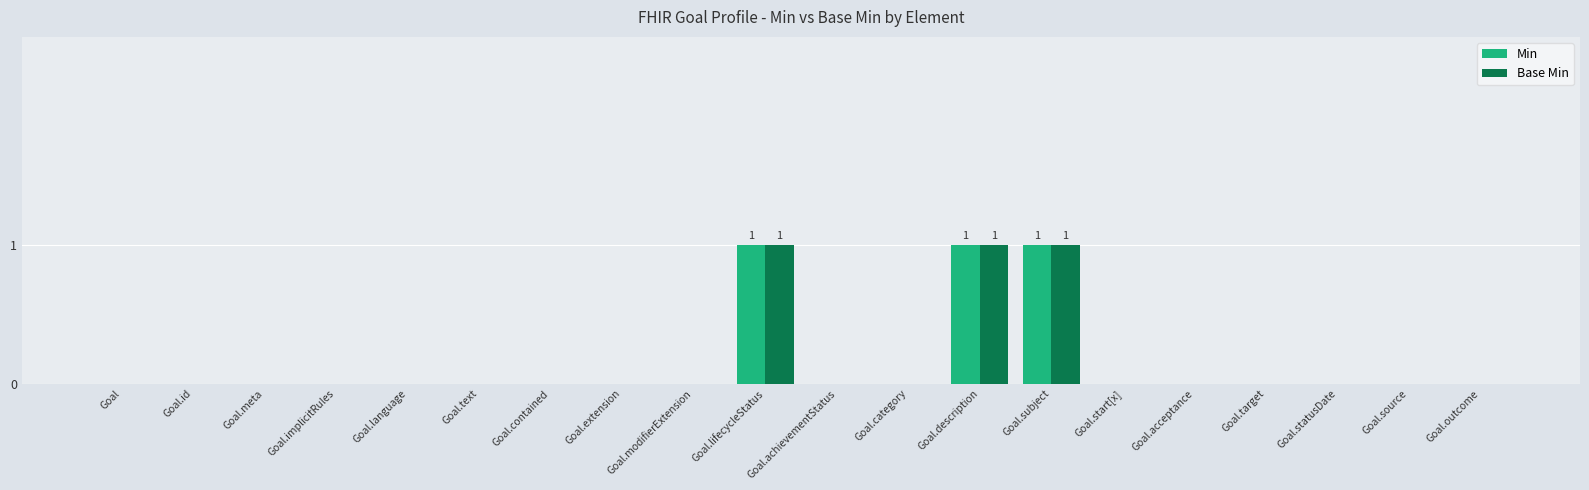

Count the Min values in the range 0 to 1.

20